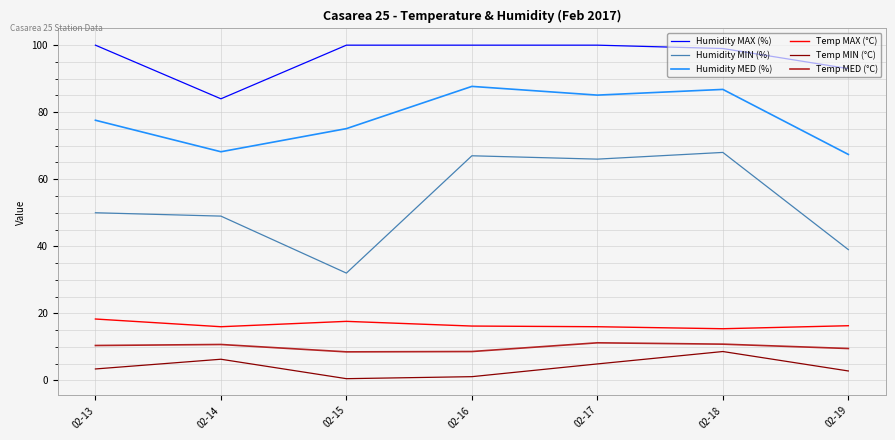

What is the sum of the Humidity MED (%) values at 02-14 and 02-19?

135.6